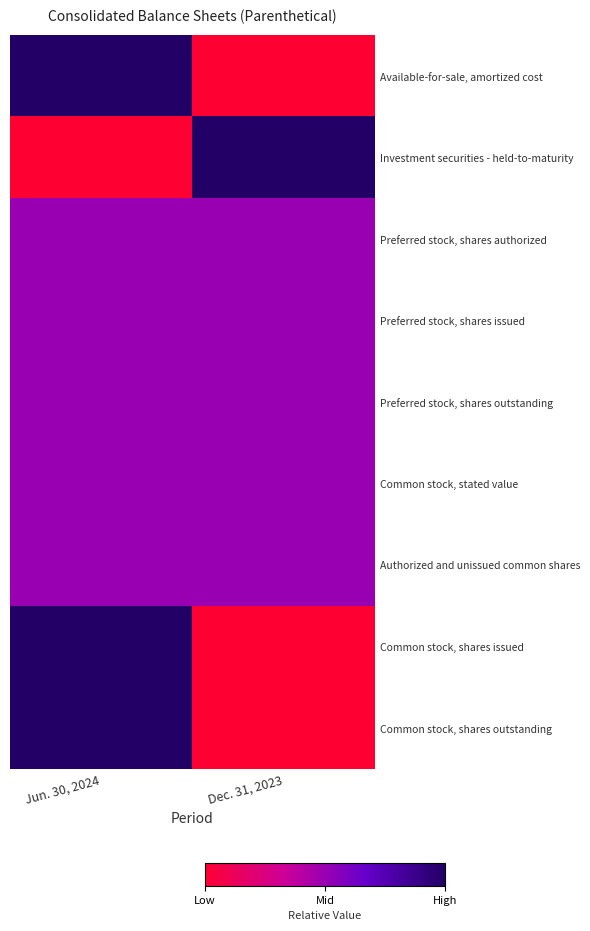

What is the spread (max minus min) of values at Dec. 31, 2023?

1.0